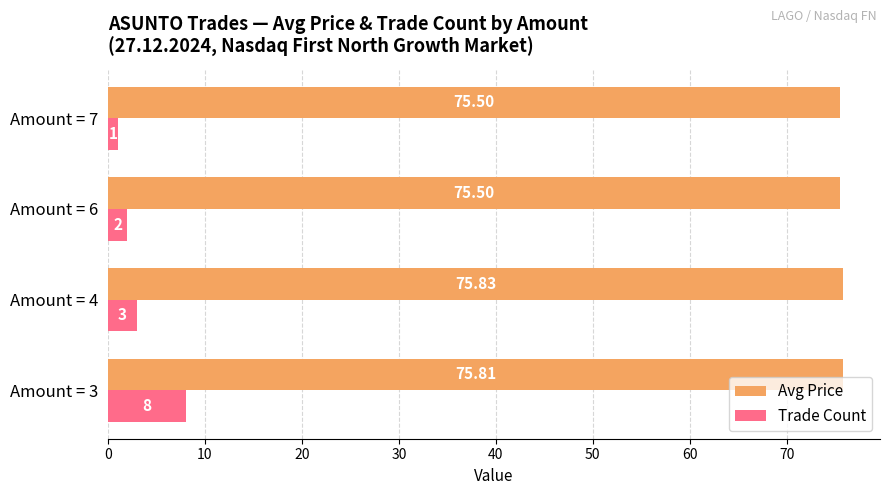

List the series in order of their peak value, highest first.

Avg Price, Trade Count